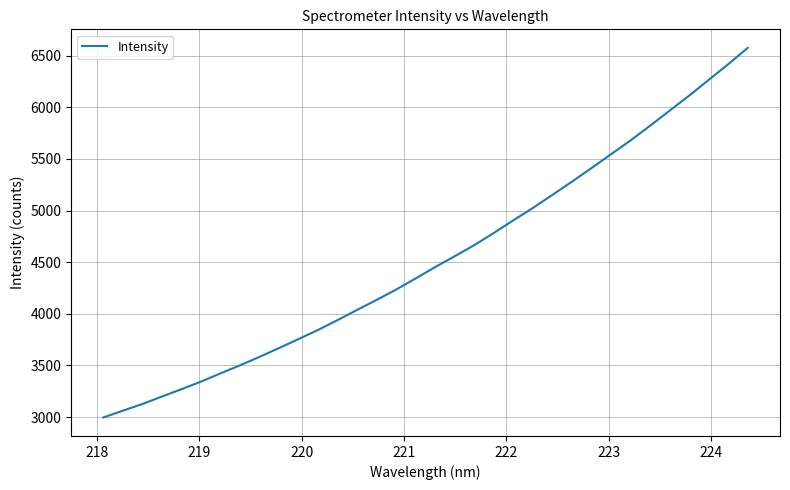

What is the smallest value displayed?

2995.3